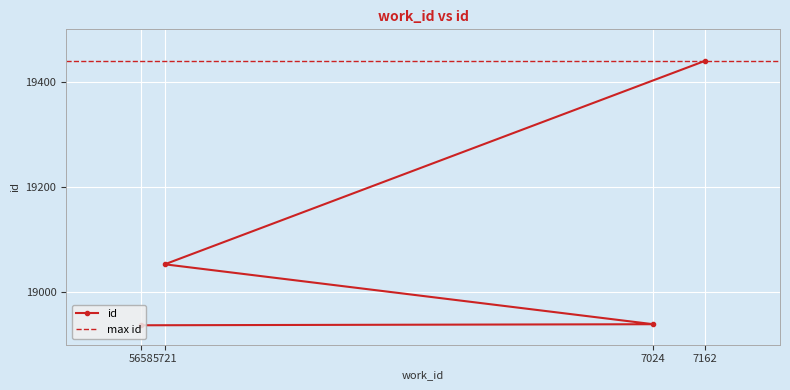

What is the difference between the maximum and minimum values?

503